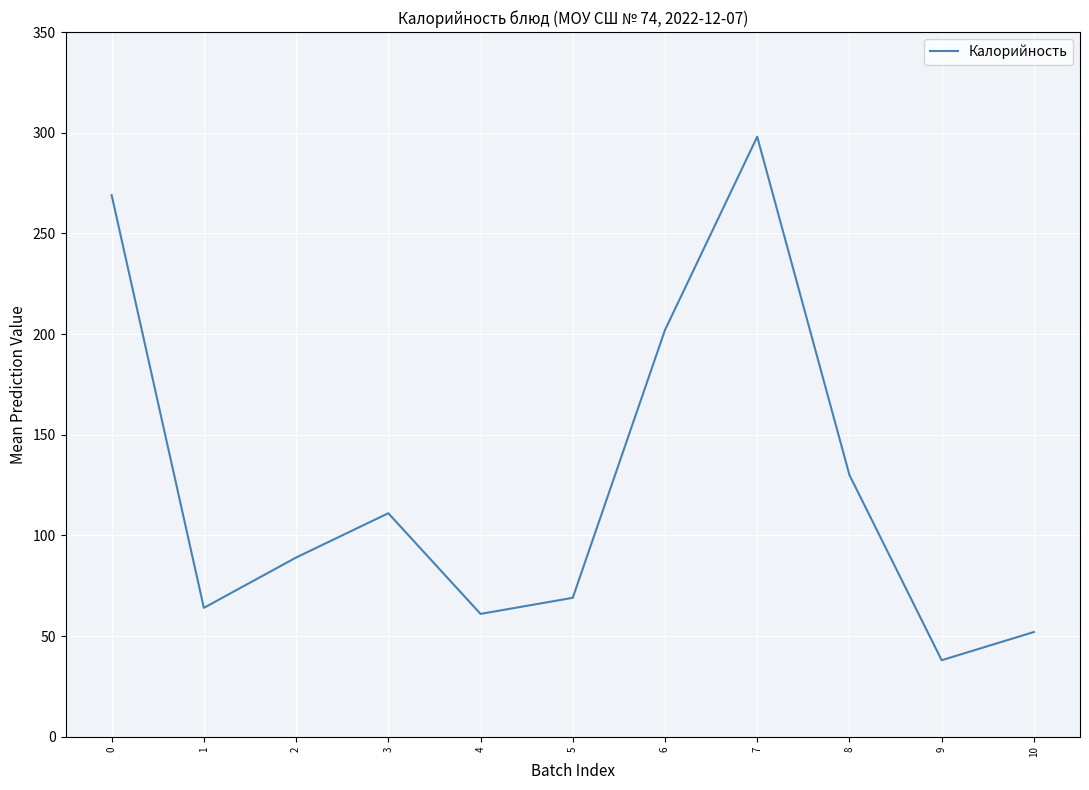

What is the difference between the values at 3 and 8?

19